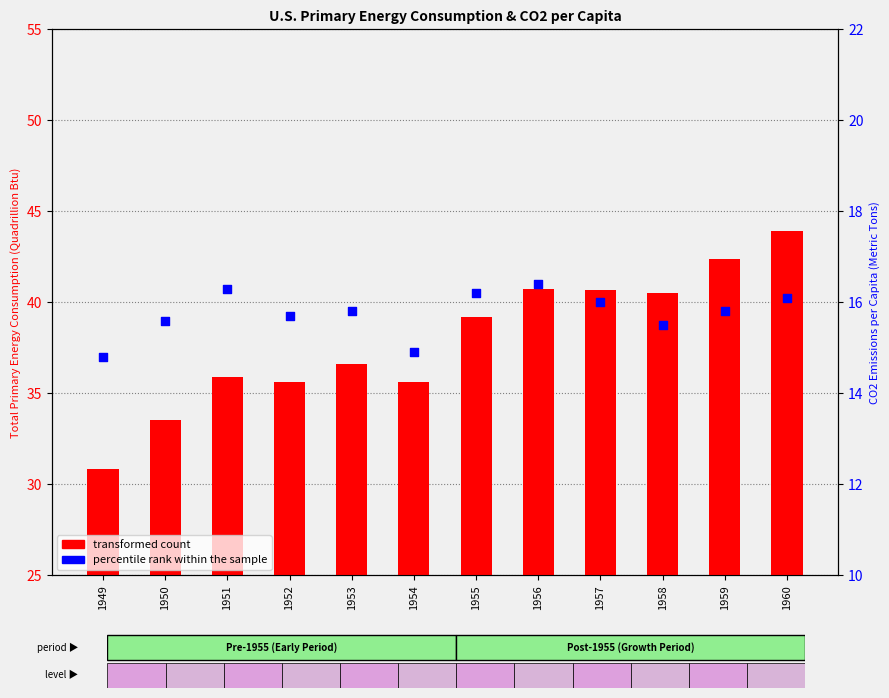

What is the total value across all series at 1952?

51.3